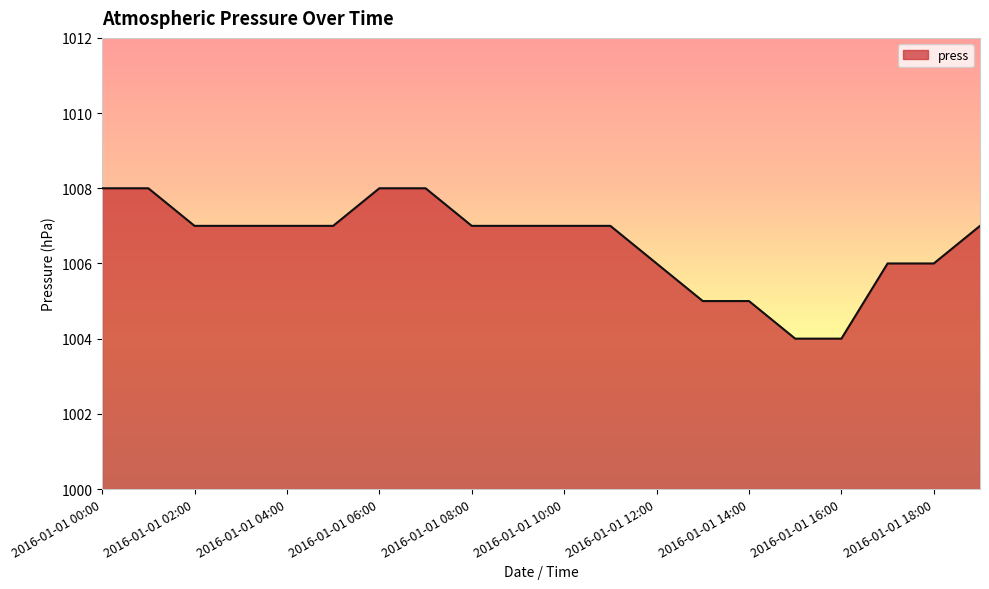

What is the minimum value shown in the chart?

1004